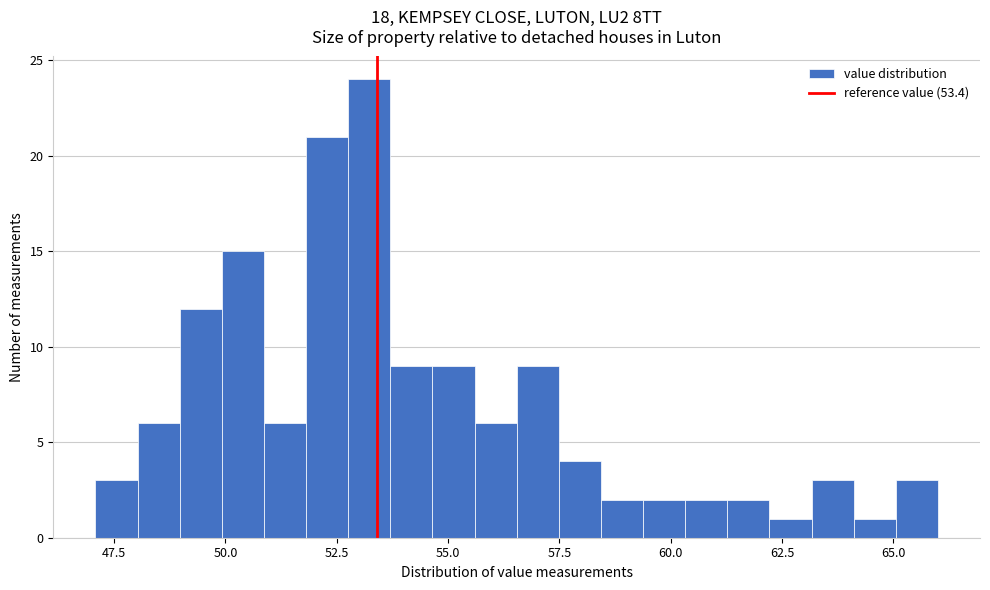

Around what value on the x-axis is the tallest bar? Give the approximate position of its centre, as read against the axis.

53.0